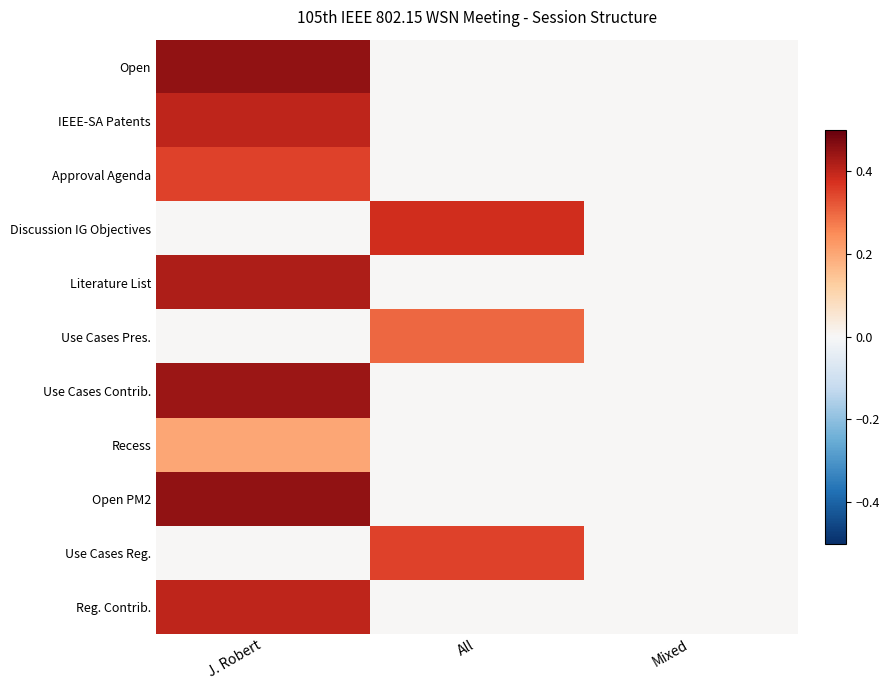

Reading right to left, what are all the values shown in this chart?

Open: Mixed=0.0	All=0.0	J. Robert=0.5
IEEE-SA Patents: Mixed=0.0	All=0.0	J. Robert=0.4
Approval Agenda: Mixed=0.0	All=0.0	J. Robert=0.3
Discussion IG Objectives: Mixed=0.0	All=0.4	J. Robert=0.0
Literature List: Mixed=0.0	All=0.0	J. Robert=0.4
Use Cases Pres.: Mixed=0.0	All=0.3	J. Robert=0.0
Use Cases Contrib.: Mixed=0.0	All=0.0	J. Robert=0.4
Recess: Mixed=0.0	All=0.0	J. Robert=0.2
Open PM2: Mixed=0.0	All=0.0	J. Robert=0.5
Use Cases Reg.: Mixed=0.0	All=0.3	J. Robert=0.0
Reg. Contrib.: Mixed=0.0	All=0.0	J. Robert=0.4